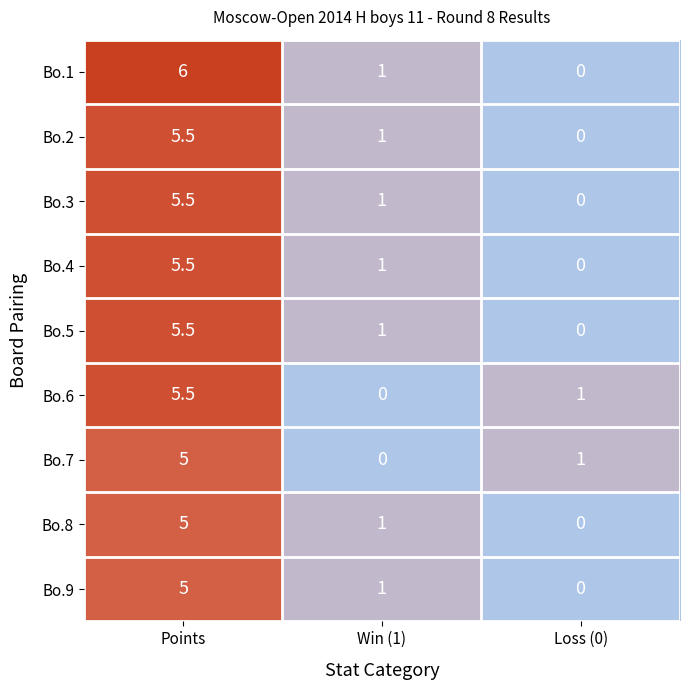

What is the difference between the highest and lowest values at Win (1)?

1.0